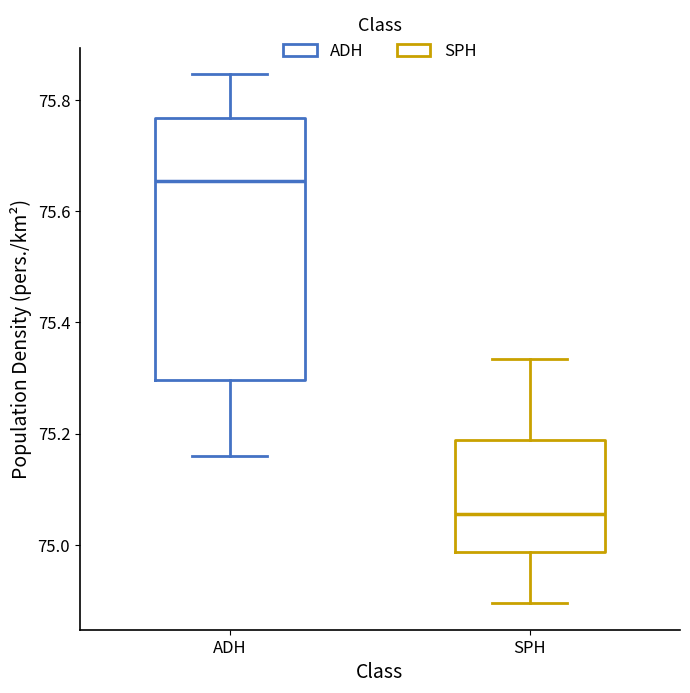

Which box is the tallest, from its lower edge to its upper edge?

ADH